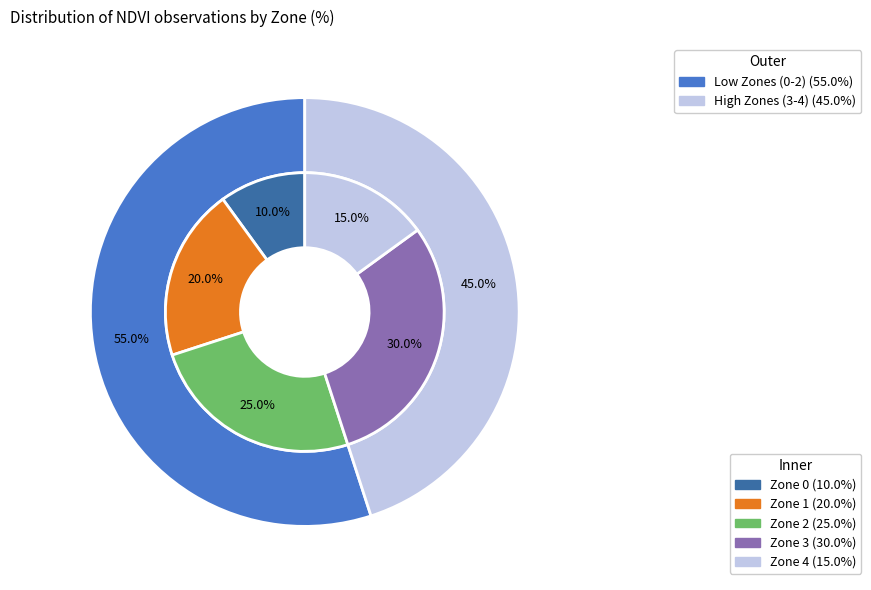

How many segments does this pie chart have?

5